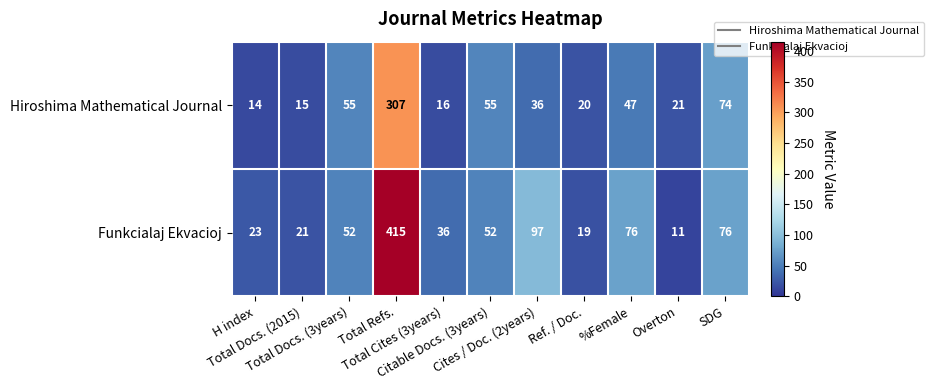

What is the highest value of the Hiroshima Mathematical Journal series?

307